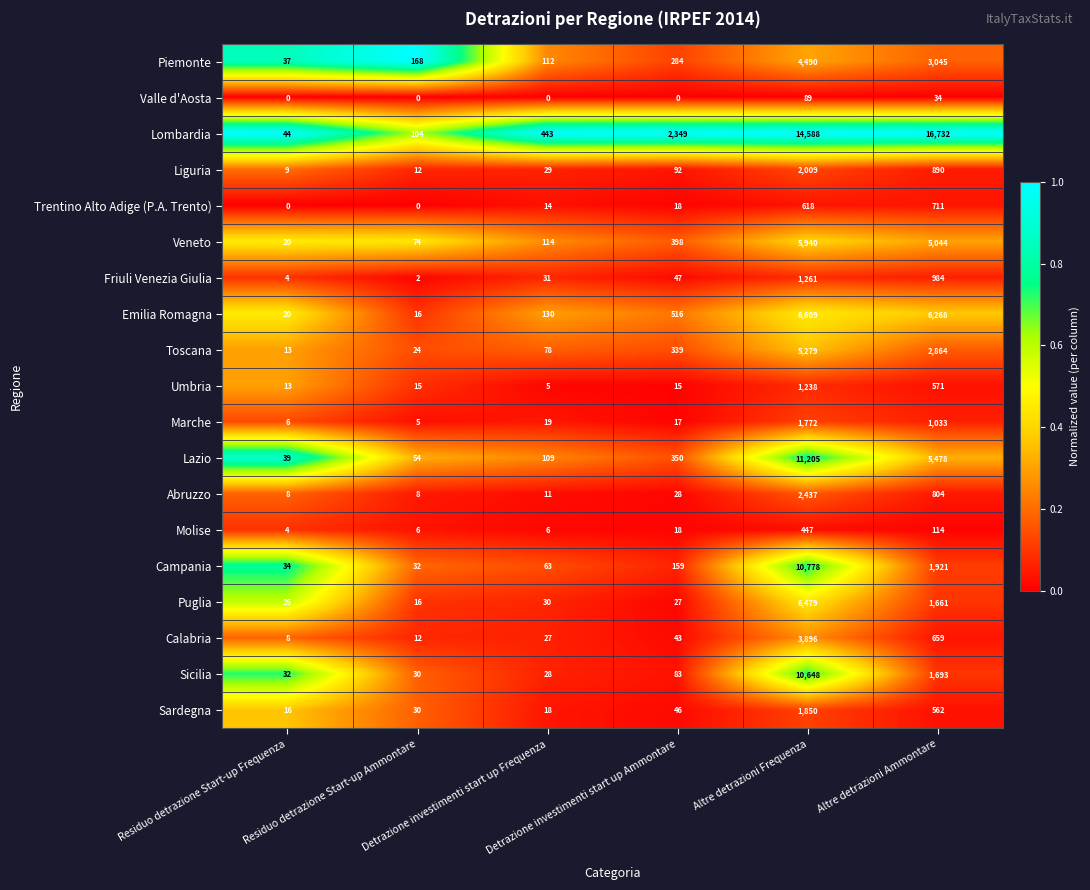

What is the difference between the maximum and minimum values in the Veneto series?

5920